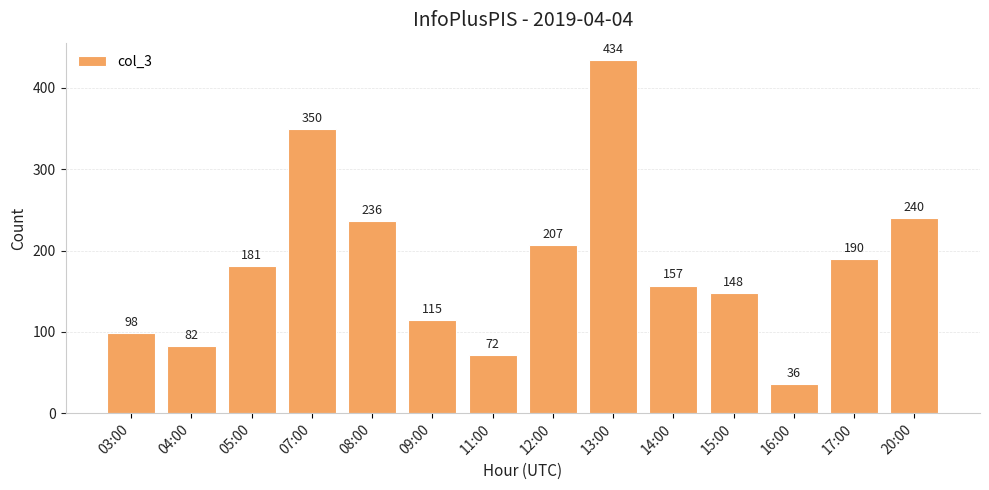

Rank the categories by value from highest to lowest.

13:00, 07:00, 20:00, 08:00, 12:00, 17:00, 05:00, 14:00, 15:00, 09:00, 03:00, 04:00, 11:00, 16:00